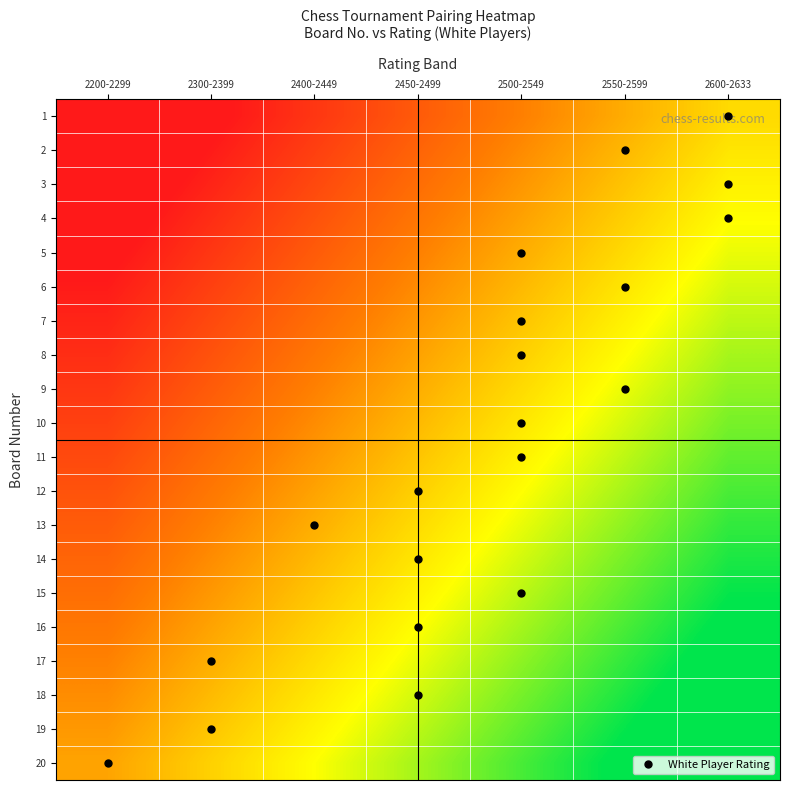

At which category does the chart reach its peak across all series?

2600-2633